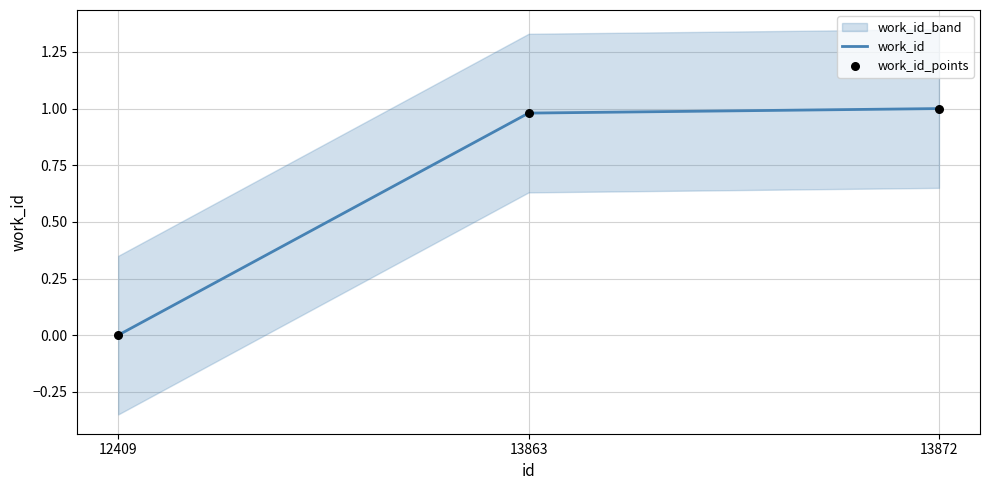

Is the value of work_id_points at 12409 greater than the value of work_id at 13863?

No